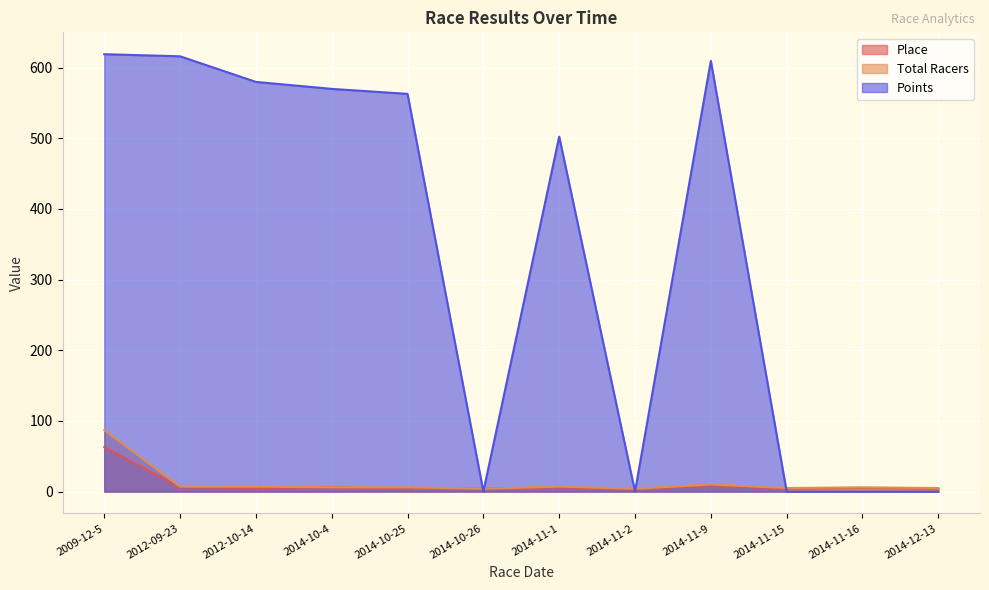

Between which two adjacent categories do Total Racers and Points first intersect?

2014-10-25 and 2014-10-26